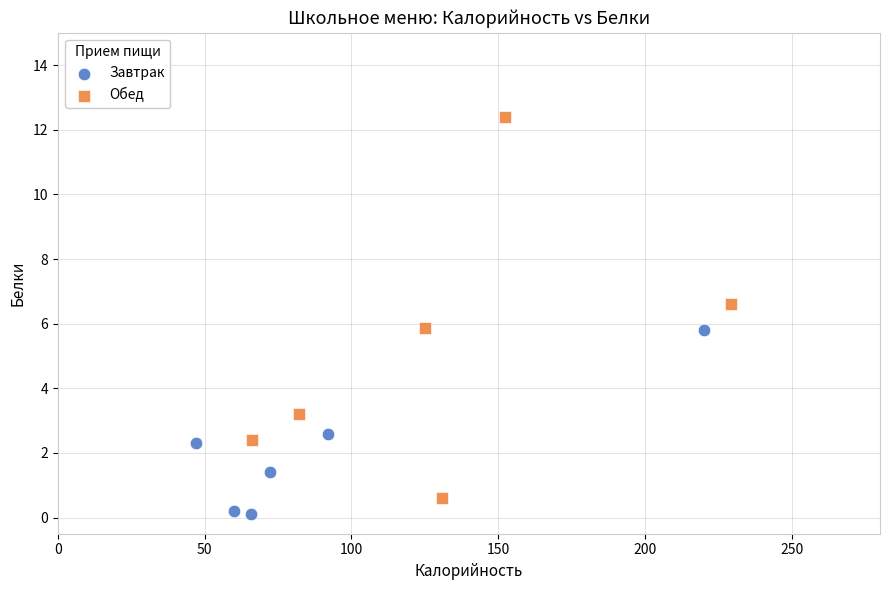

Which series reaches the maximum Y coordinate?

Обед